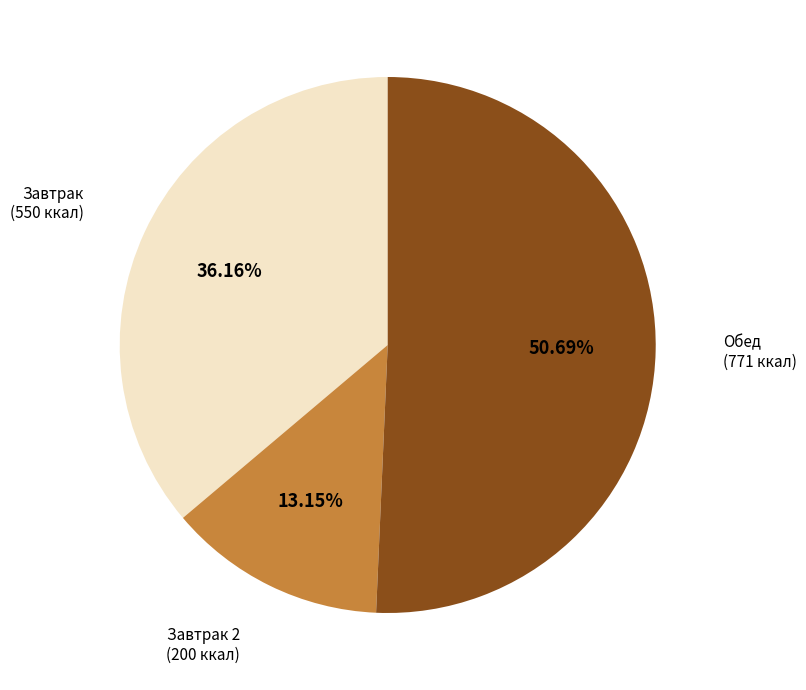

Is there any slice that represents more than half of the pie?

Yes